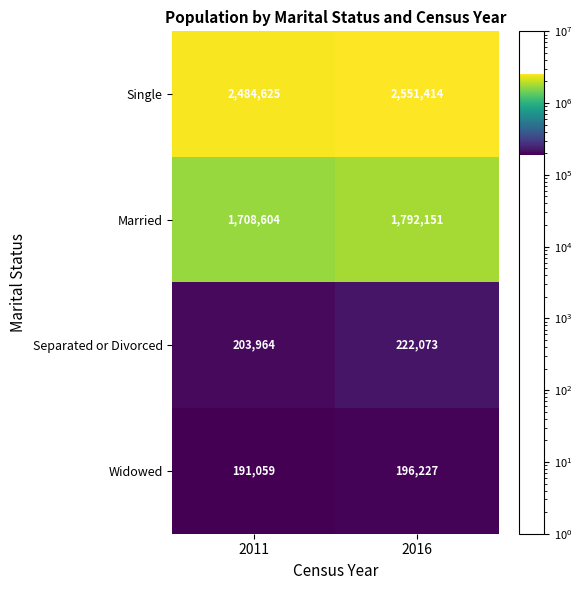

The value of Married at 2016 is 909462. True or false?

False